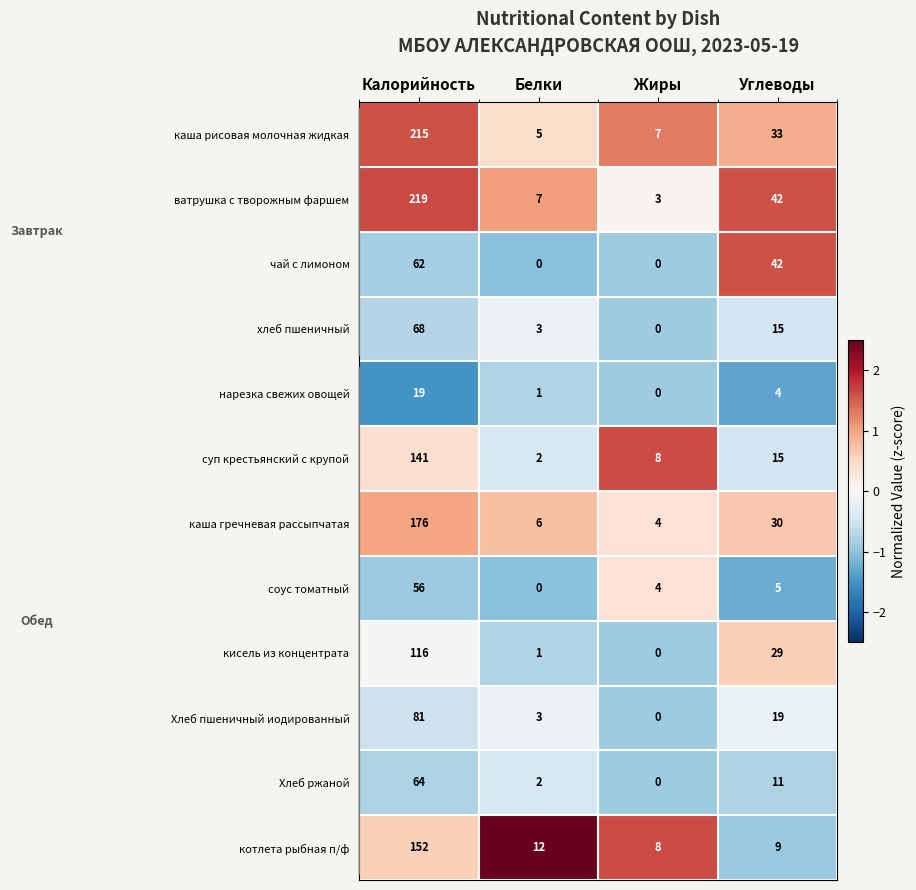

Is it true that каша гречневая рассыпчатая equals 54 at Углеводы?

False